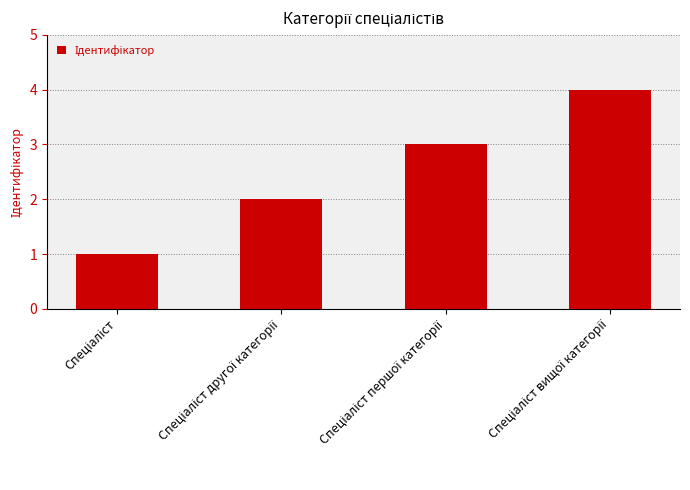

How many values are below 3?

2